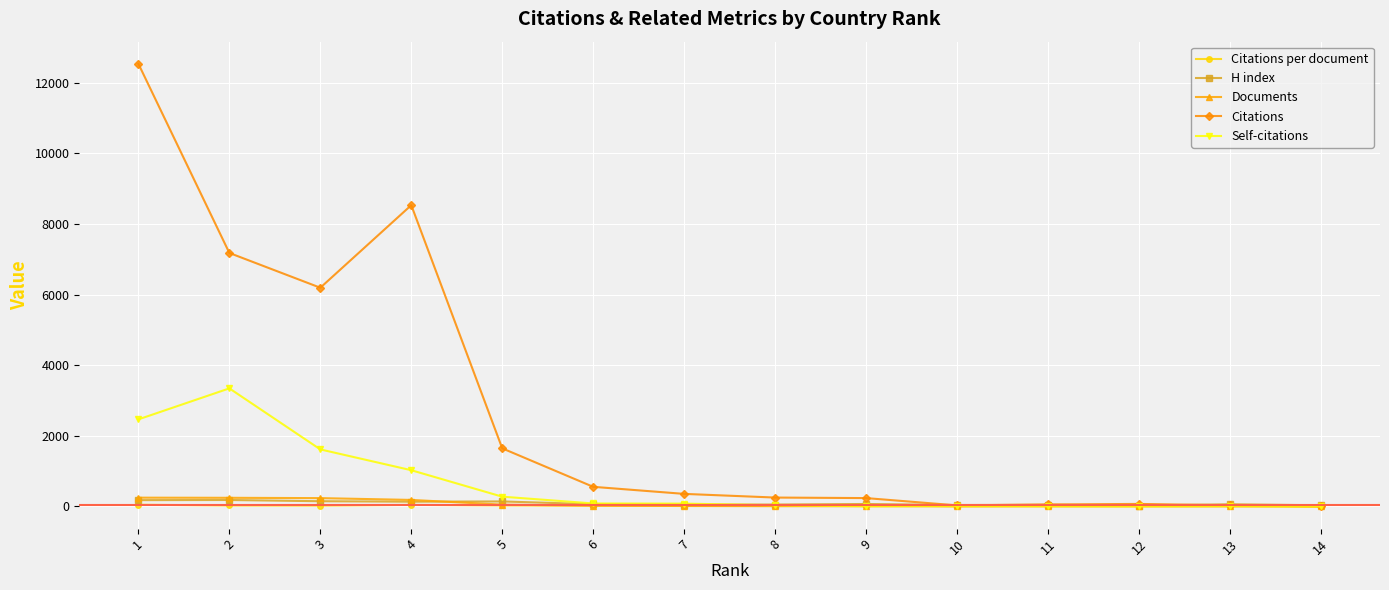

Between 3 and 7, which series saw the biggest shift?

Citations